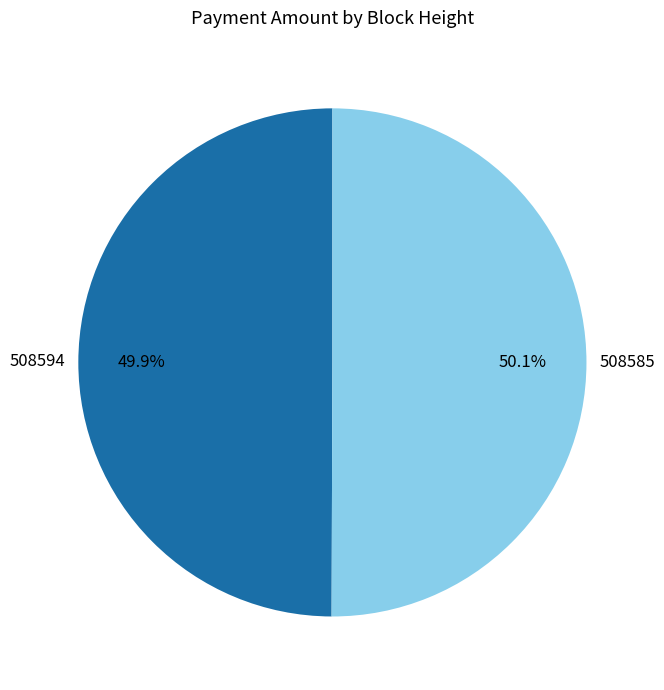

To the nearest percent, what percentage of the pie is 508594?

50%